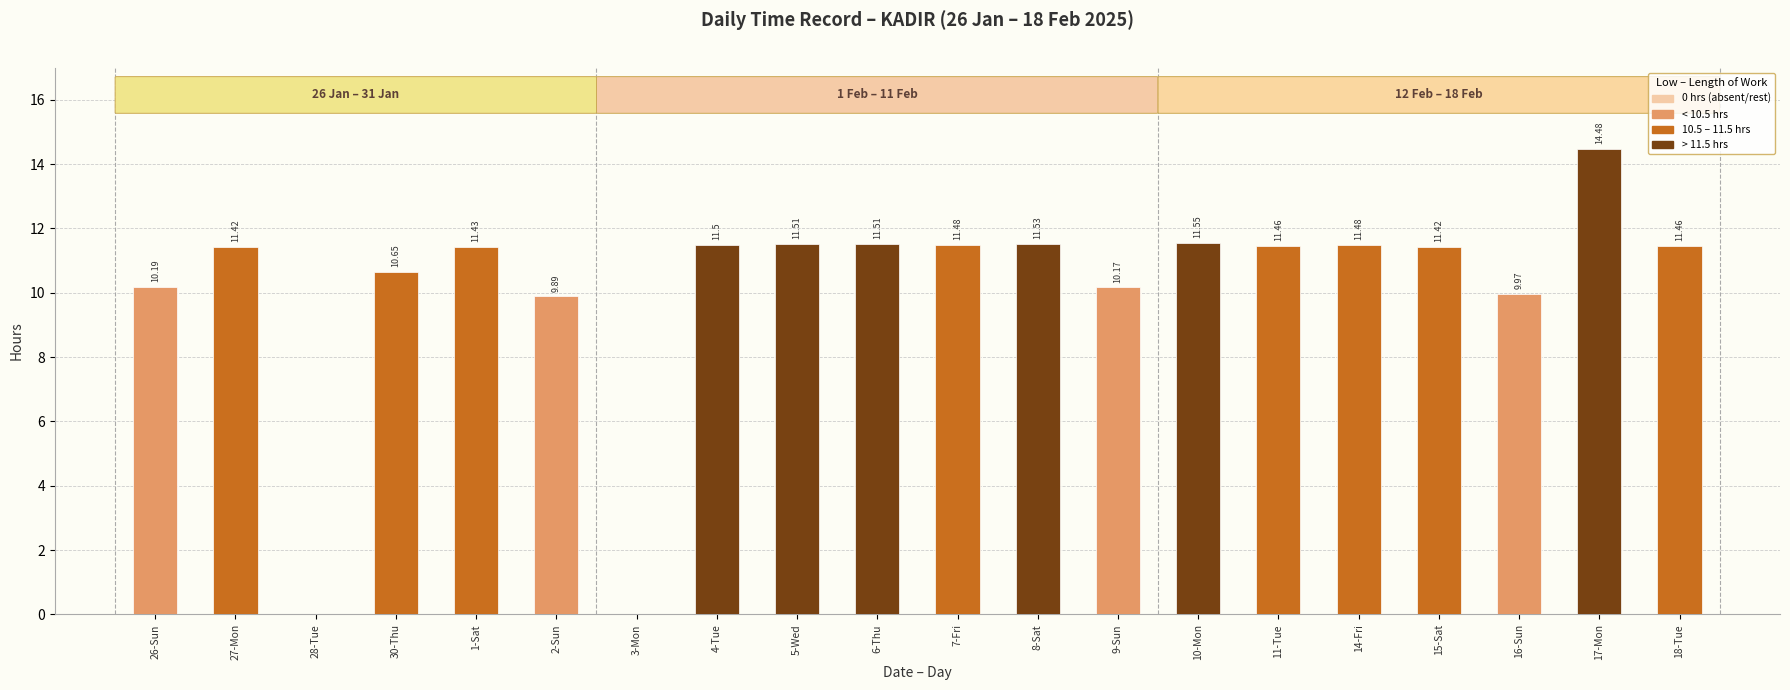

What is the sum of all values?

203.1